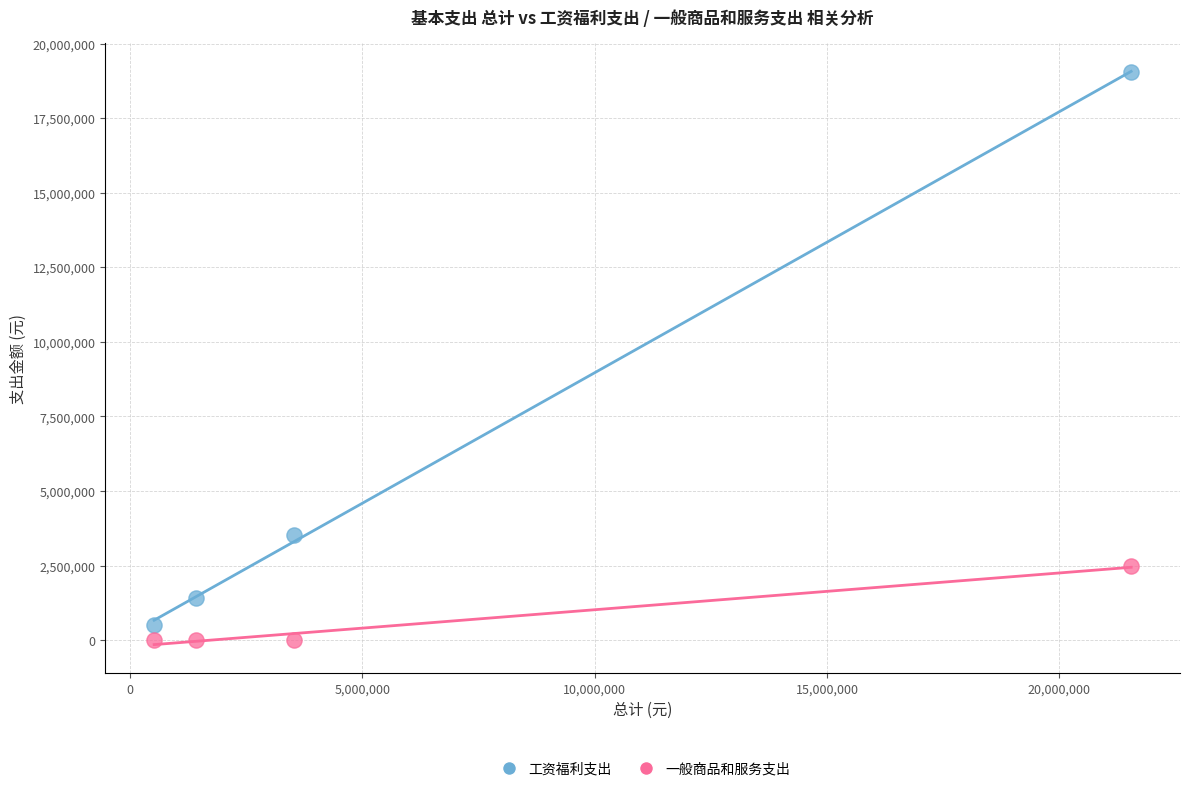

What are all the series names shown in the legend?

工资福利支出, 一般商品和服务支出